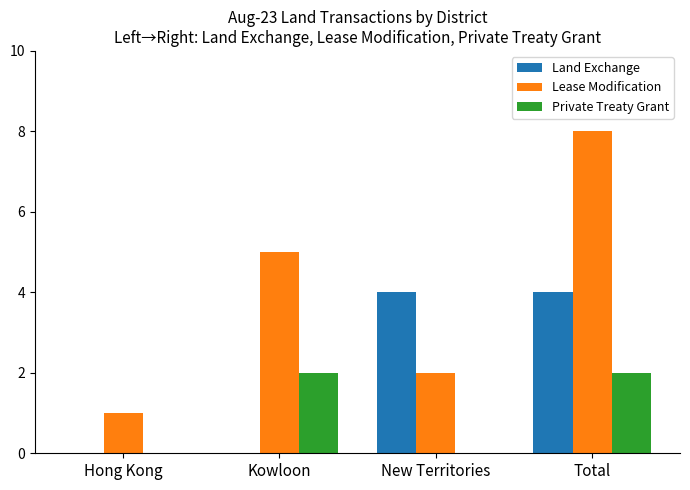

Between Hong Kong and Kowloon, which series saw the biggest shift?

Lease Modification